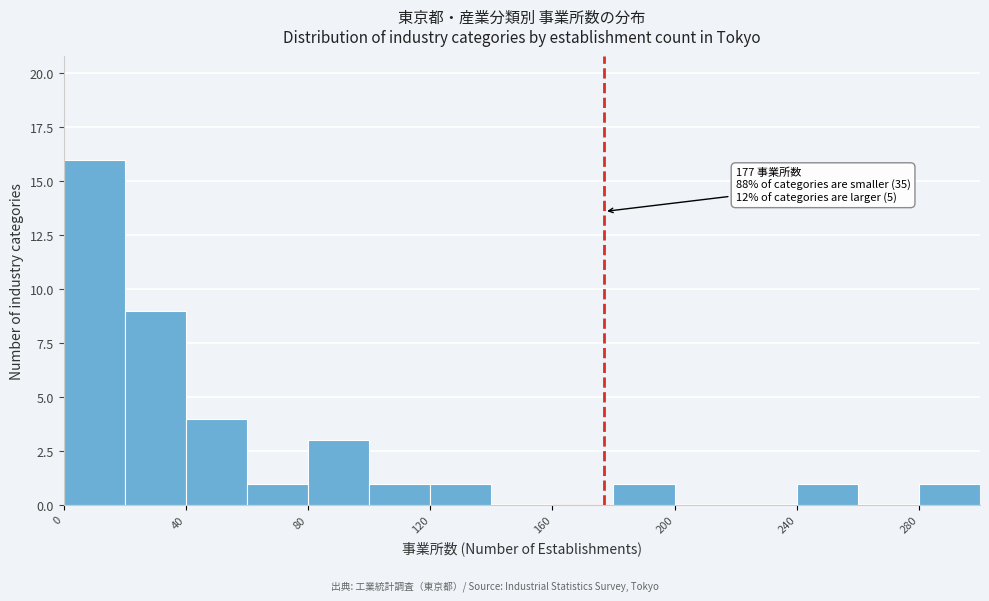

Over which range of the x-axis is the bar tallest?

0 to 20